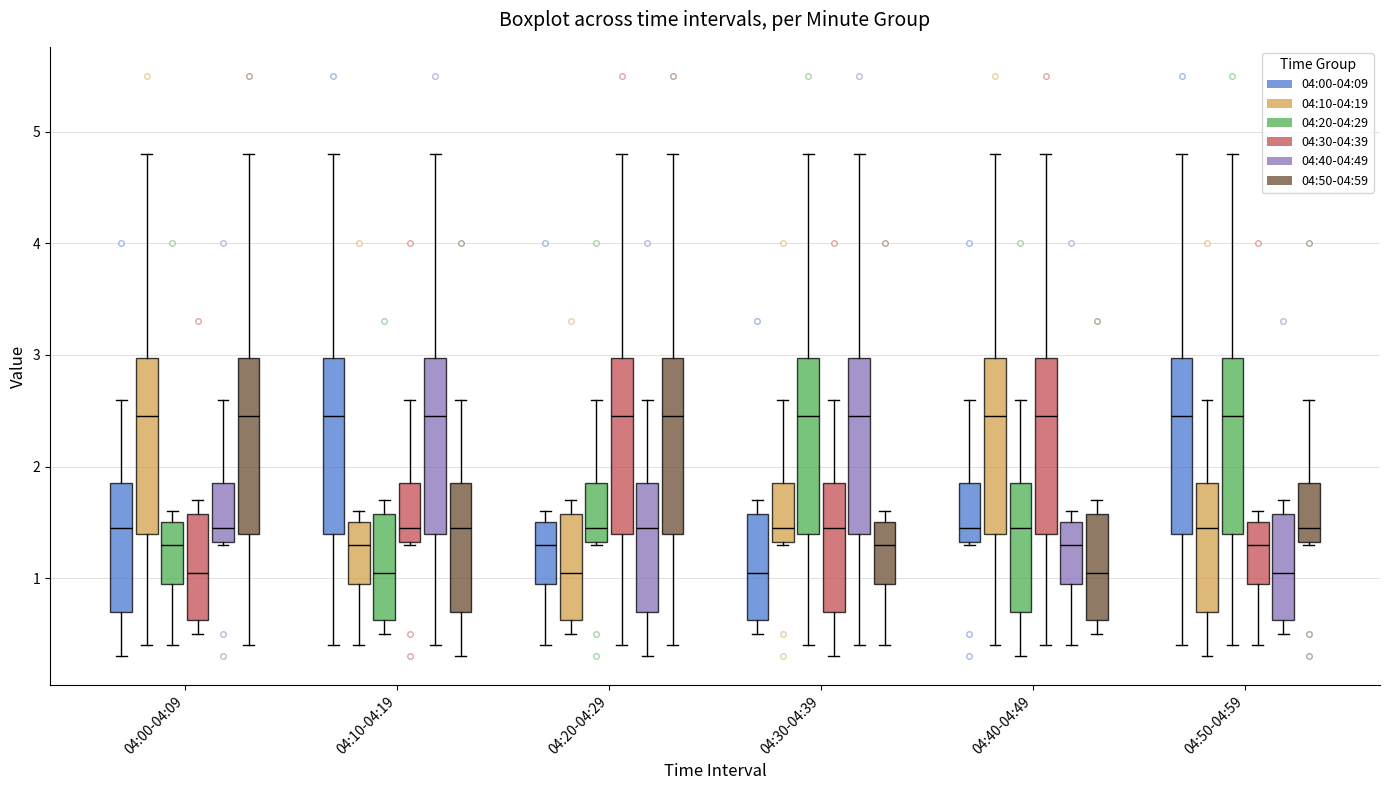

Reading left to right, read every box against the y-axis: the position of its median line, the range the box covers, and the ends of its whiskers. The values are not printed on the chart, so give them approximately, as read against the axis.

04:00-04:09 (04:00-04:09): median 1.5, box 0.7 to 1.9, whiskers 0.3 to 2.6
04:00-04:09 (04:10-04:19): median 2.5, box 1.4 to 3.0, whiskers 0.4 to 4.8
04:00-04:09 (04:20-04:29): median 1.3, box 1.0 to 1.5, whiskers 0.4 to 1.6
04:00-04:09 (04:30-04:39): median 1.1, box 0.6 to 1.6, whiskers 0.5 to 1.7
04:00-04:09 (04:40-04:49): median 1.5, box 1.3 to 1.9, whiskers 1.3 to 2.6
04:00-04:09 (04:50-04:59): median 2.5, box 1.4 to 3.0, whiskers 0.4 to 4.8
04:10-04:19 (04:00-04:09): median 2.5, box 1.4 to 3.0, whiskers 0.4 to 4.8
04:10-04:19 (04:10-04:19): median 1.3, box 1.0 to 1.5, whiskers 0.4 to 1.6
04:10-04:19 (04:20-04:29): median 1.1, box 0.6 to 1.6, whiskers 0.5 to 1.7
04:10-04:19 (04:30-04:39): median 1.5, box 1.3 to 1.9, whiskers 1.3 to 2.6
04:10-04:19 (04:40-04:49): median 2.5, box 1.4 to 3.0, whiskers 0.4 to 4.8
04:10-04:19 (04:50-04:59): median 1.5, box 0.7 to 1.9, whiskers 0.3 to 2.6
04:20-04:29 (04:00-04:09): median 1.3, box 1.0 to 1.5, whiskers 0.4 to 1.6
04:20-04:29 (04:10-04:19): median 1.1, box 0.6 to 1.6, whiskers 0.5 to 1.7
04:20-04:29 (04:20-04:29): median 1.5, box 1.3 to 1.9, whiskers 1.3 to 2.6
04:20-04:29 (04:30-04:39): median 2.5, box 1.4 to 3.0, whiskers 0.4 to 4.8
04:20-04:29 (04:40-04:49): median 1.5, box 0.7 to 1.9, whiskers 0.3 to 2.6
04:20-04:29 (04:50-04:59): median 2.5, box 1.4 to 3.0, whiskers 0.4 to 4.8
04:30-04:39 (04:00-04:09): median 1.1, box 0.6 to 1.6, whiskers 0.5 to 1.7
04:30-04:39 (04:10-04:19): median 1.5, box 1.3 to 1.9, whiskers 1.3 to 2.6
04:30-04:39 (04:20-04:29): median 2.5, box 1.4 to 3.0, whiskers 0.4 to 4.8
04:30-04:39 (04:30-04:39): median 1.5, box 0.7 to 1.9, whiskers 0.3 to 2.6
04:30-04:39 (04:40-04:49): median 2.5, box 1.4 to 3.0, whiskers 0.4 to 4.8
04:30-04:39 (04:50-04:59): median 1.3, box 1.0 to 1.5, whiskers 0.4 to 1.6
04:40-04:49 (04:00-04:09): median 1.5, box 1.3 to 1.9, whiskers 1.3 to 2.6
04:40-04:49 (04:10-04:19): median 2.5, box 1.4 to 3.0, whiskers 0.4 to 4.8
04:40-04:49 (04:20-04:29): median 1.5, box 0.7 to 1.9, whiskers 0.3 to 2.6
04:40-04:49 (04:30-04:39): median 2.5, box 1.4 to 3.0, whiskers 0.4 to 4.8
04:40-04:49 (04:40-04:49): median 1.3, box 1.0 to 1.5, whiskers 0.4 to 1.6
04:40-04:49 (04:50-04:59): median 1.1, box 0.6 to 1.6, whiskers 0.5 to 1.7
04:50-04:59 (04:00-04:09): median 2.5, box 1.4 to 3.0, whiskers 0.4 to 4.8
04:50-04:59 (04:10-04:19): median 1.5, box 0.7 to 1.9, whiskers 0.3 to 2.6
04:50-04:59 (04:20-04:29): median 2.5, box 1.4 to 3.0, whiskers 0.4 to 4.8
04:50-04:59 (04:30-04:39): median 1.3, box 1.0 to 1.5, whiskers 0.4 to 1.6
04:50-04:59 (04:40-04:49): median 1.1, box 0.6 to 1.6, whiskers 0.5 to 1.7
04:50-04:59 (04:50-04:59): median 1.5, box 1.3 to 1.9, whiskers 1.3 to 2.6